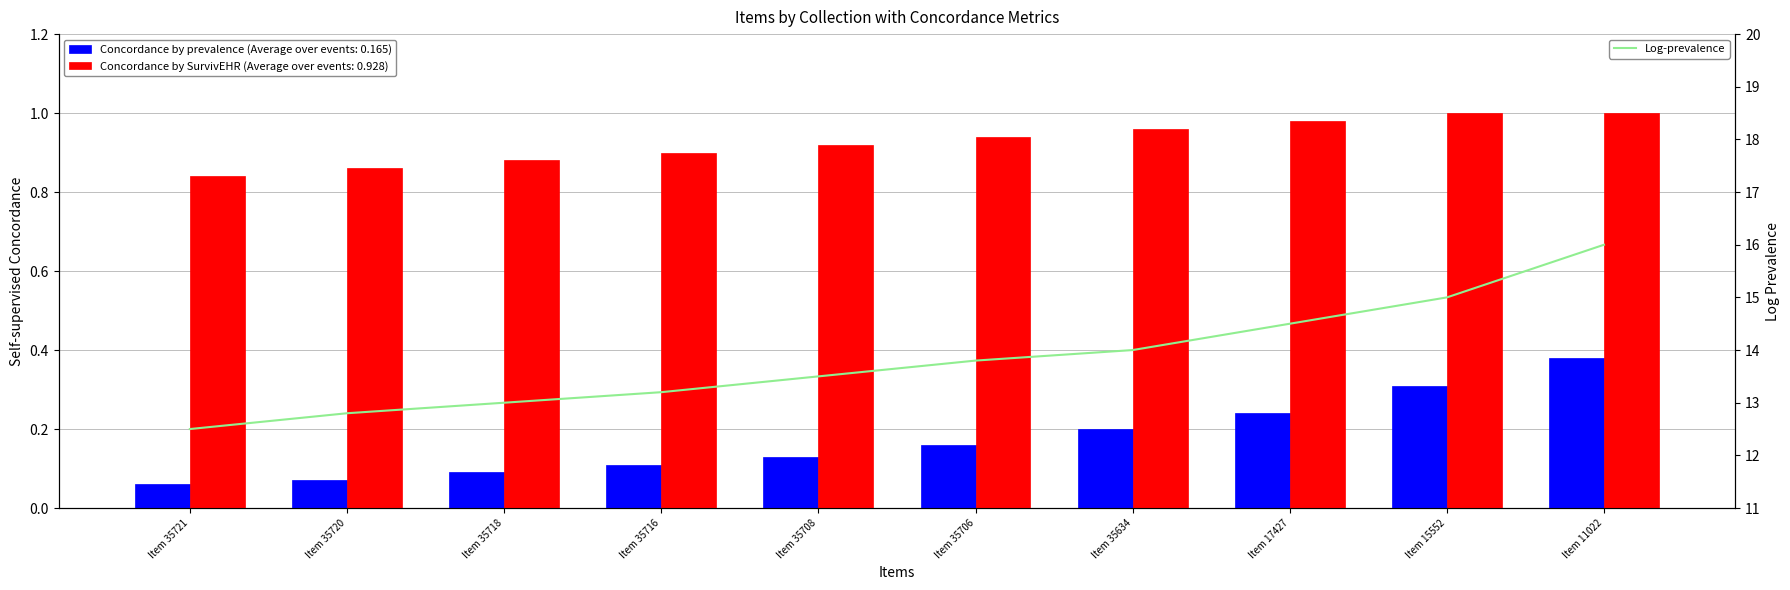

Where is the data nearest to the value 14?

Item 35634